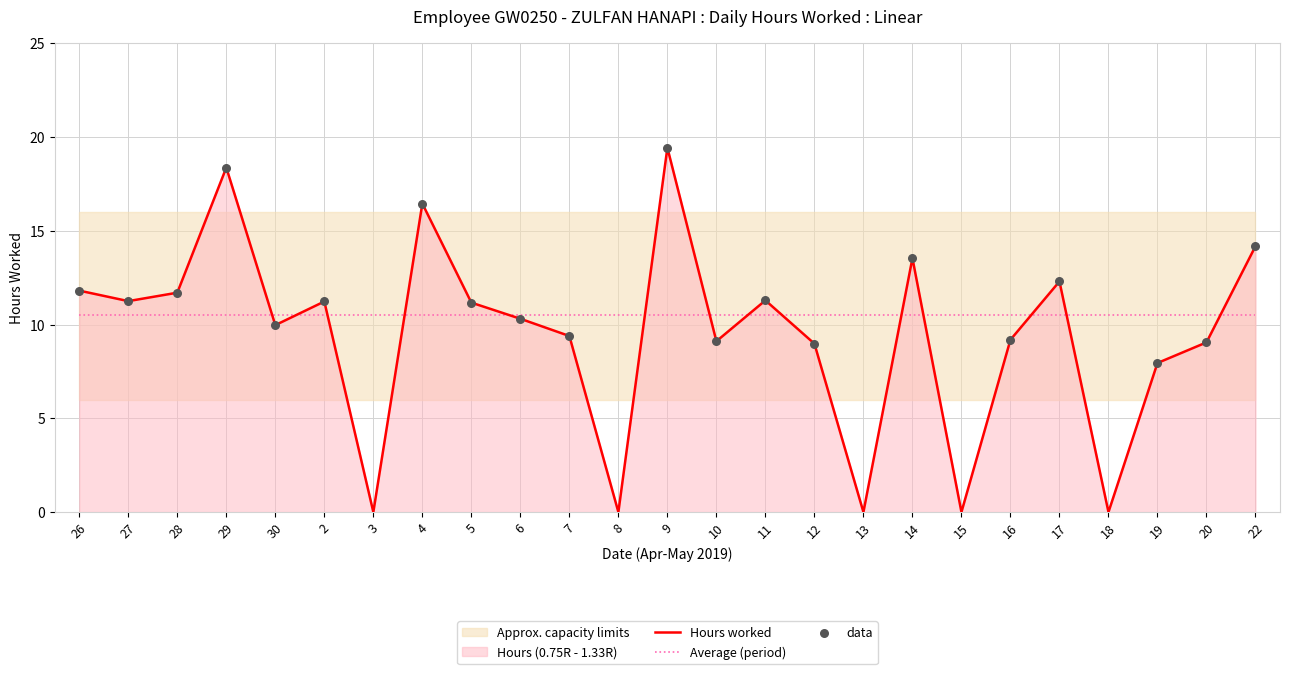

Is the value of Hours worked at 4 greater than the value of Average (period) at 29?

Yes